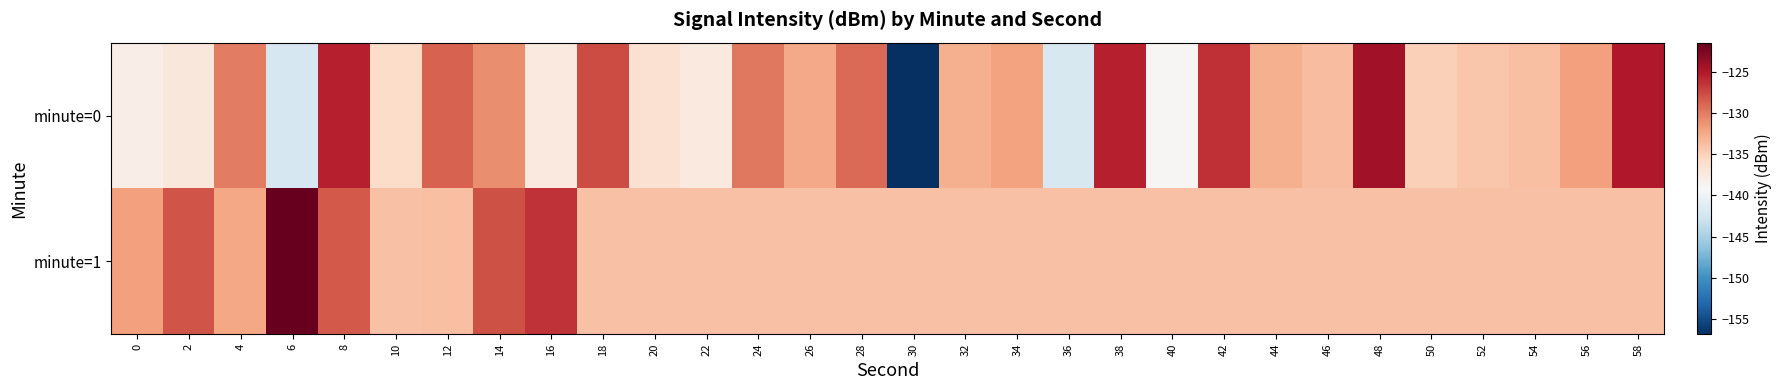

What is the minimum value shown in the chart?

-156.8